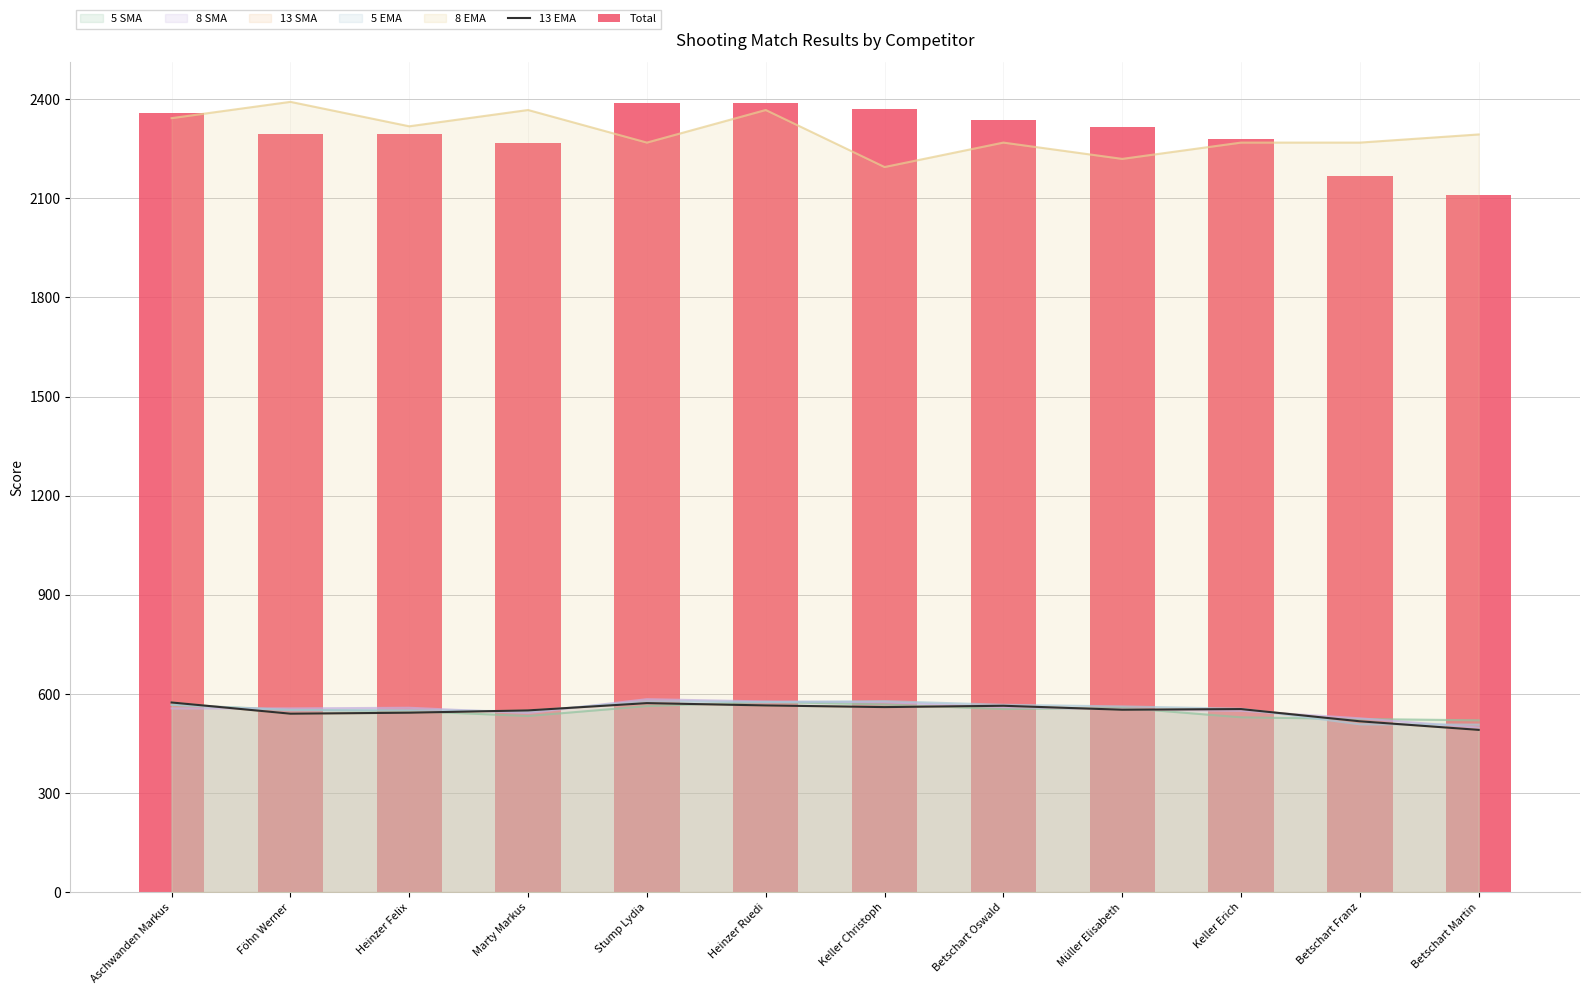

Which series has the largest total across all categories?

Total